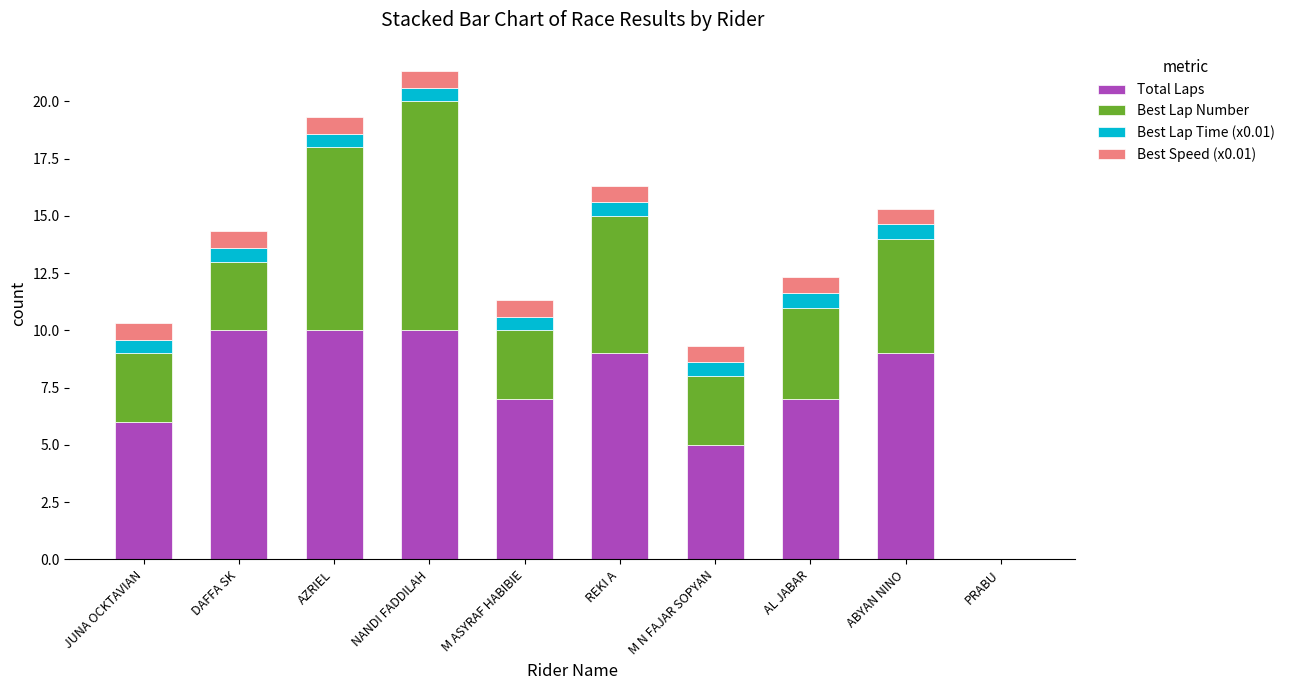

True or false: Total Laps has a value of 12.3 at REKI A.

False